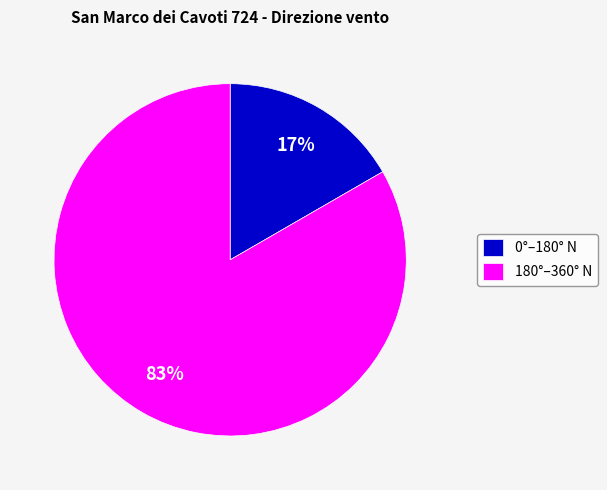

Which slice represents more than half of the pie?

180°–360° N